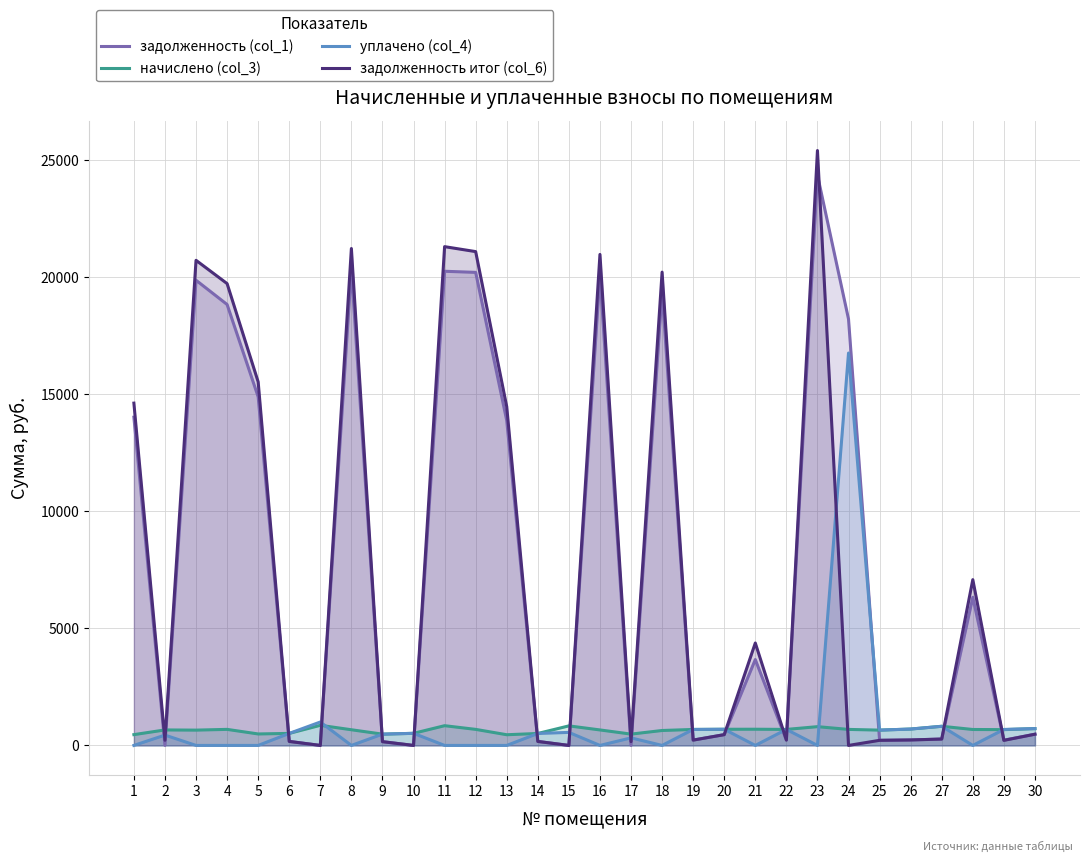

What is the total value across all series at 4?

39238.5